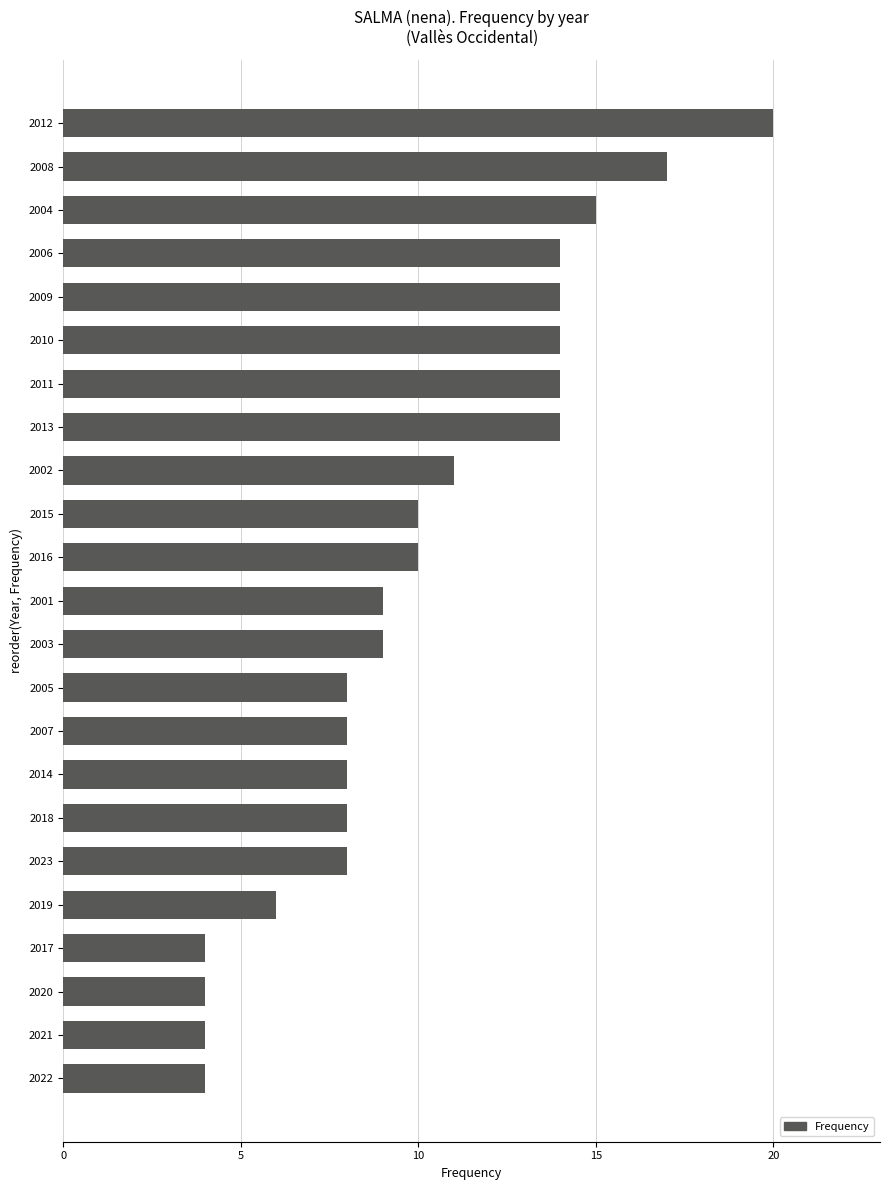

Between 2019 and 2012, which is larger?

2012